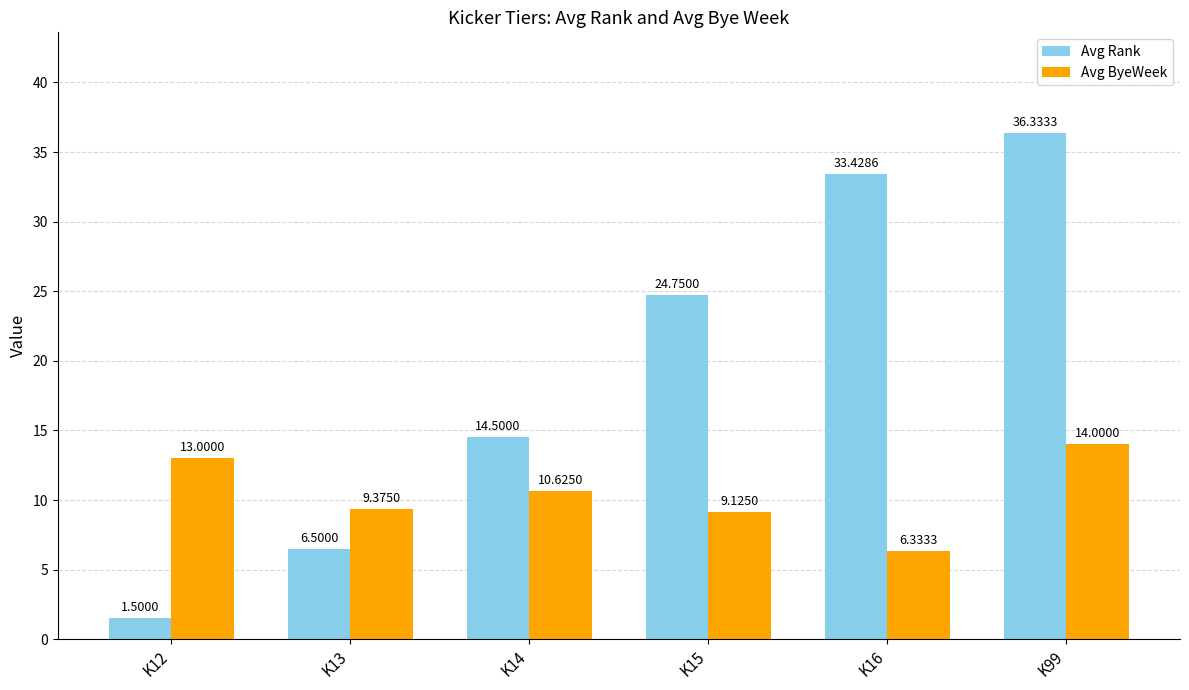

What is the average value of the Avg ByeWeek series?

10.4